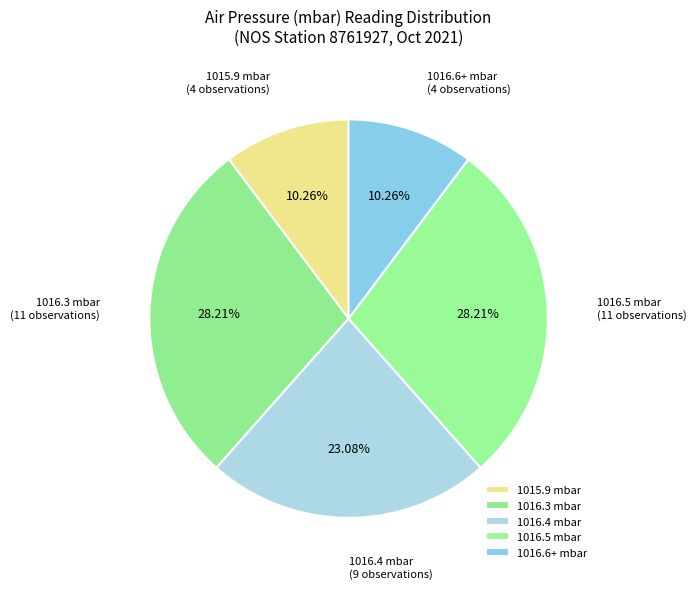

Do 1016.4 mbar and 1015.9 mbar together represent more than half of the pie?

No